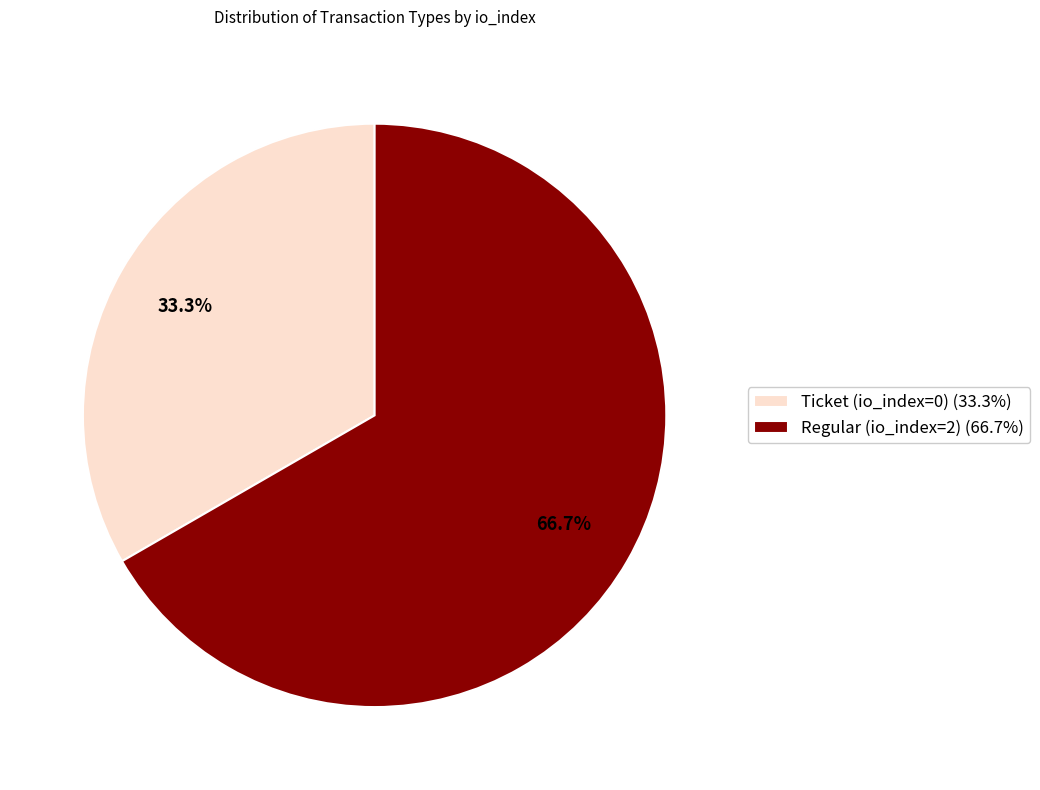

Count the number of slices in the pie.

2